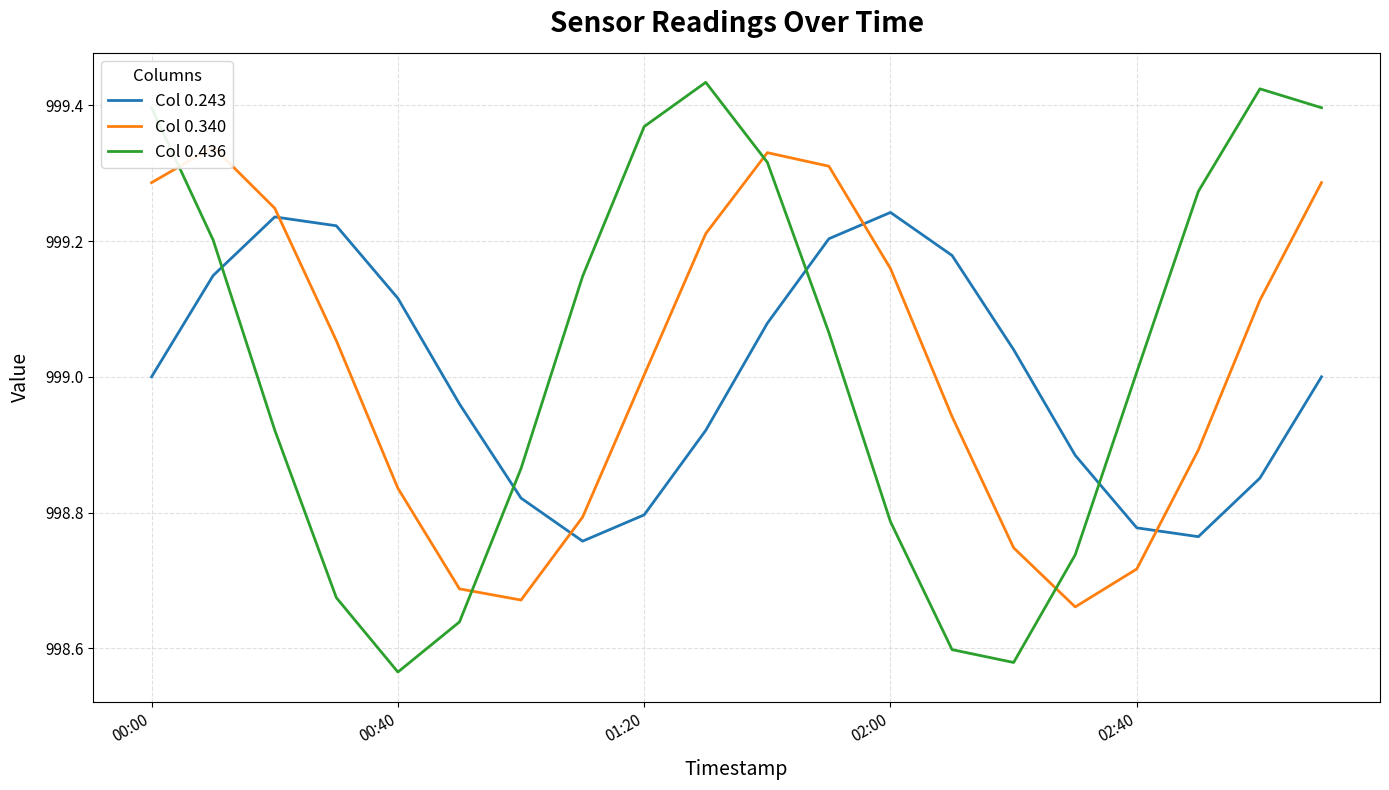

What is the smallest value displayed?

998.6